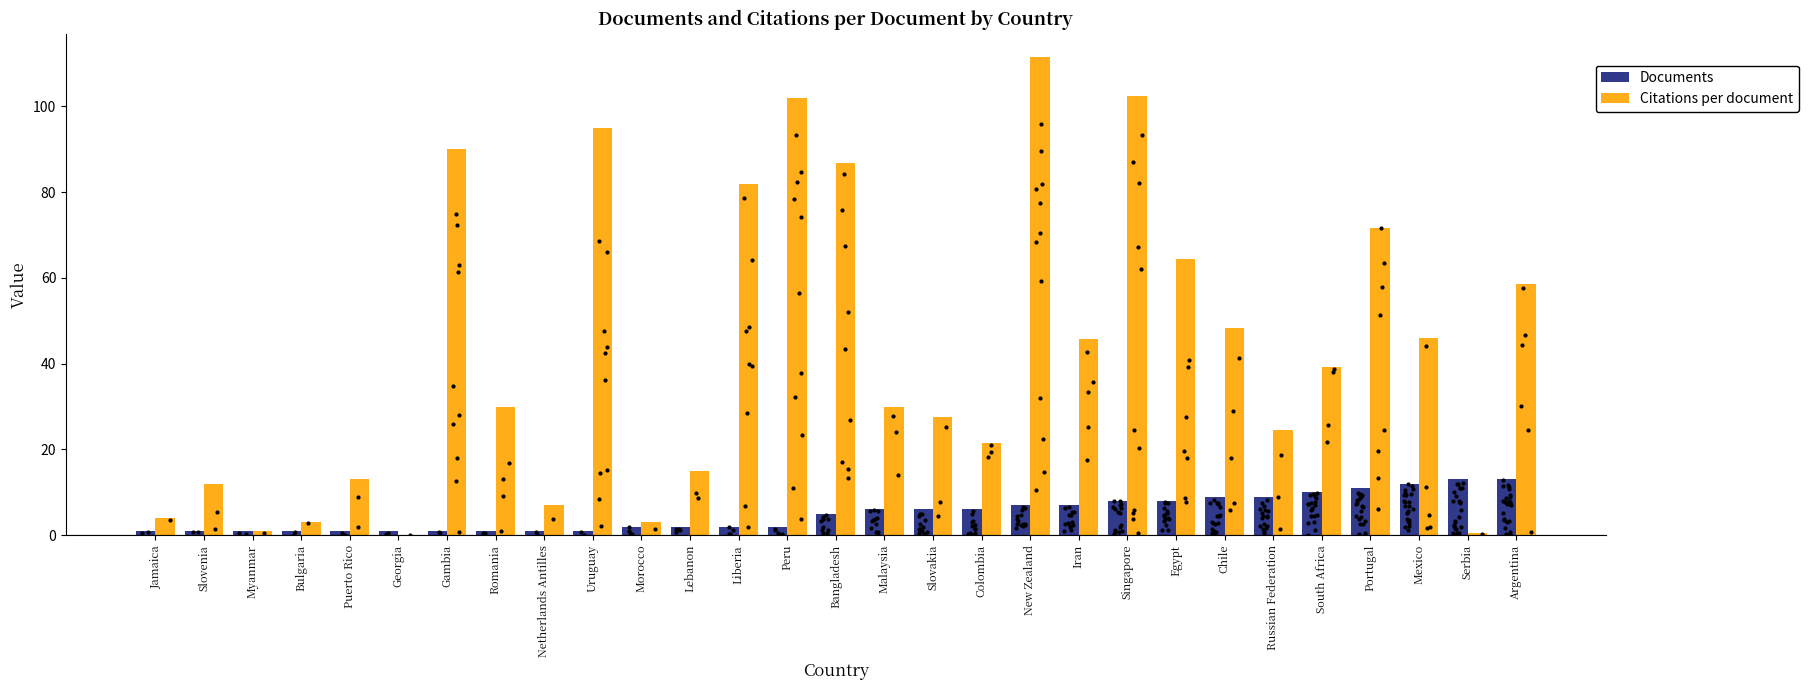

What are all the series names shown in the legend?

Documents, Citations per document